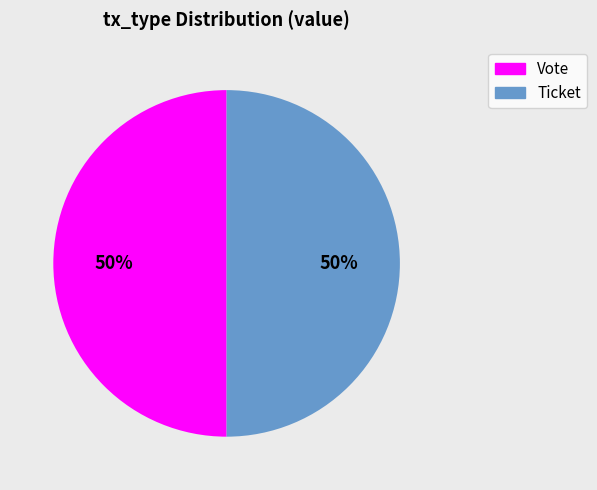

How many segments does this pie chart have?

2